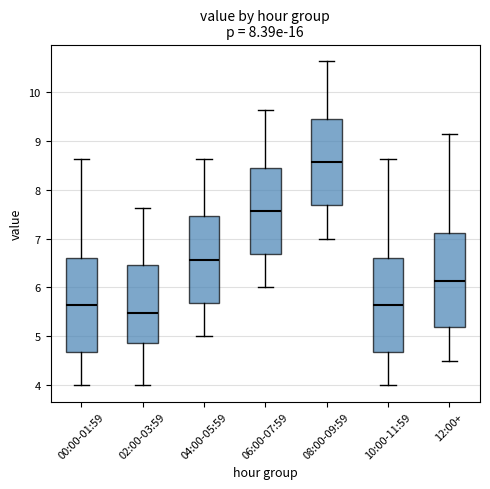

Reading left to right, transcribe this box plot: for each box, give where its median line is, the range the box spans, and where its two whiskers end, as read against the y-axis. The values are not printed on the chart, so give them approximately, as read against the axis.

00:00-01:59: median 5.6, box 4.7 to 6.6, whiskers 4.0 to 8.6
02:00-03:59: median 5.5, box 4.9 to 6.5, whiskers 4.0 to 7.6
04:00-05:59: median 6.6, box 5.7 to 7.5, whiskers 5.0 to 8.6
06:00-07:59: median 7.6, box 6.7 to 8.5, whiskers 6.0 to 9.6
08:00-09:59: median 8.6, box 7.7 to 9.5, whiskers 7.0 to 10.6
10:00-11:59: median 5.6, box 4.7 to 6.6, whiskers 4.0 to 8.6
12:00+: median 6.1, box 5.2 to 7.1, whiskers 4.5 to 9.1